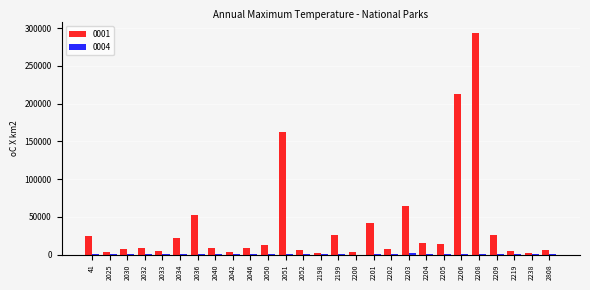

What is the maximum value for 0001?

293260.0